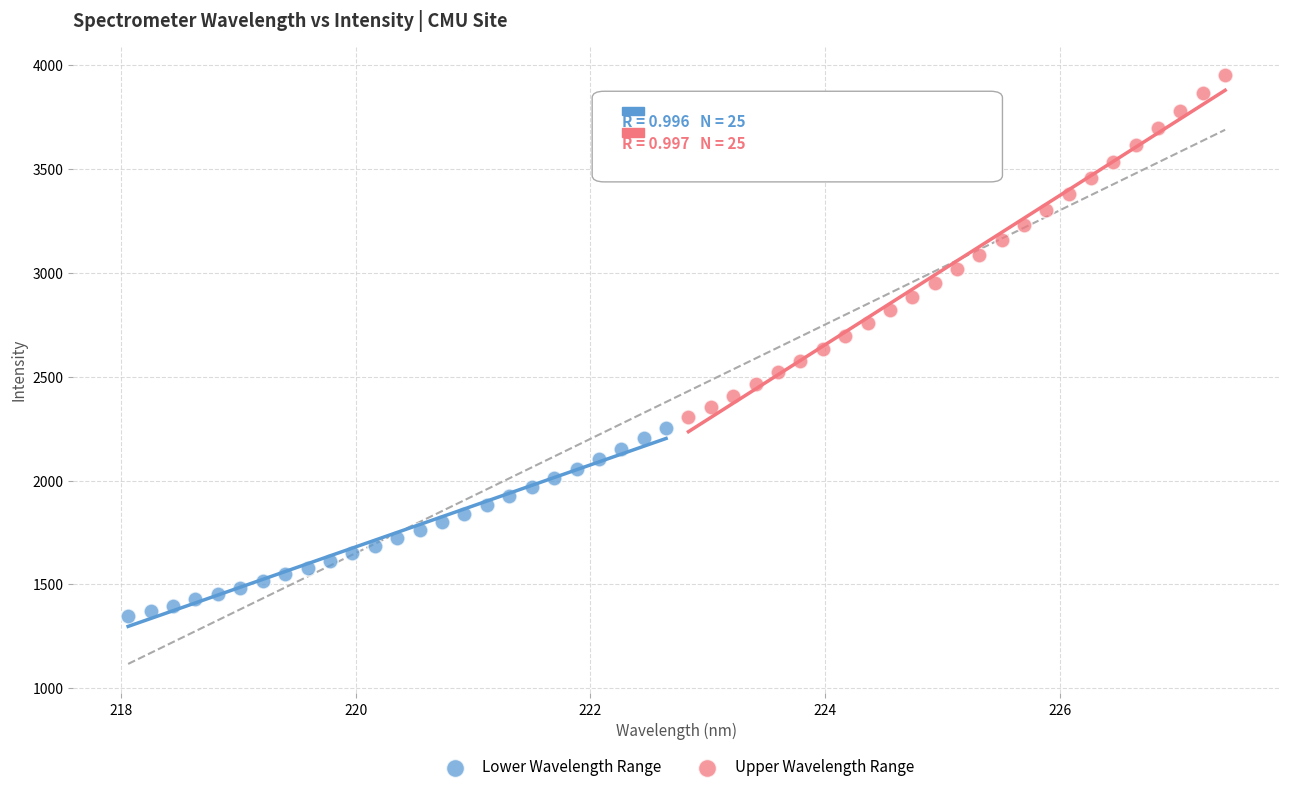

Which series has the widest spread of Y values?

Upper Wavelength Range